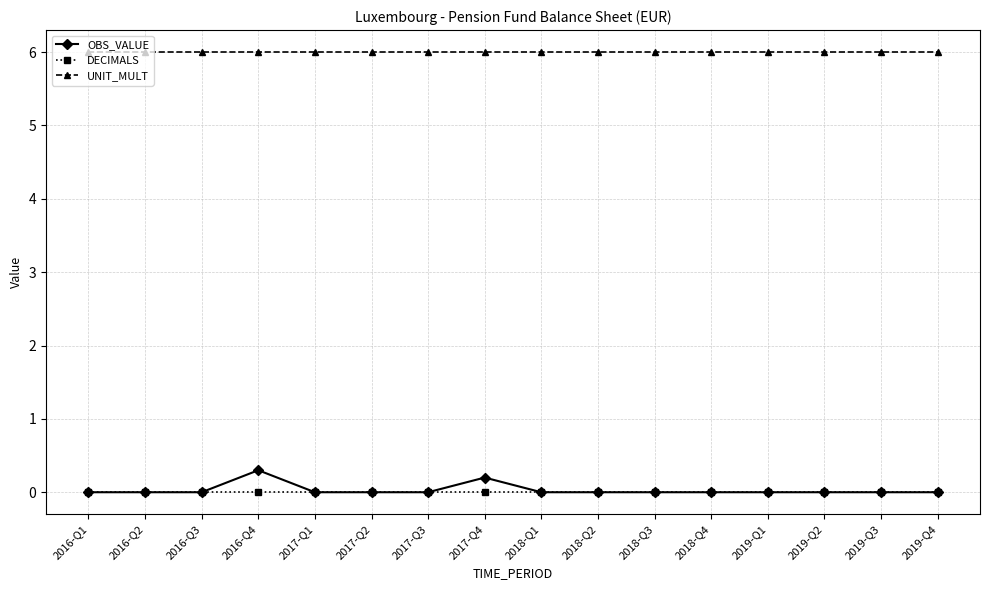

How many series are shown in this chart?

3